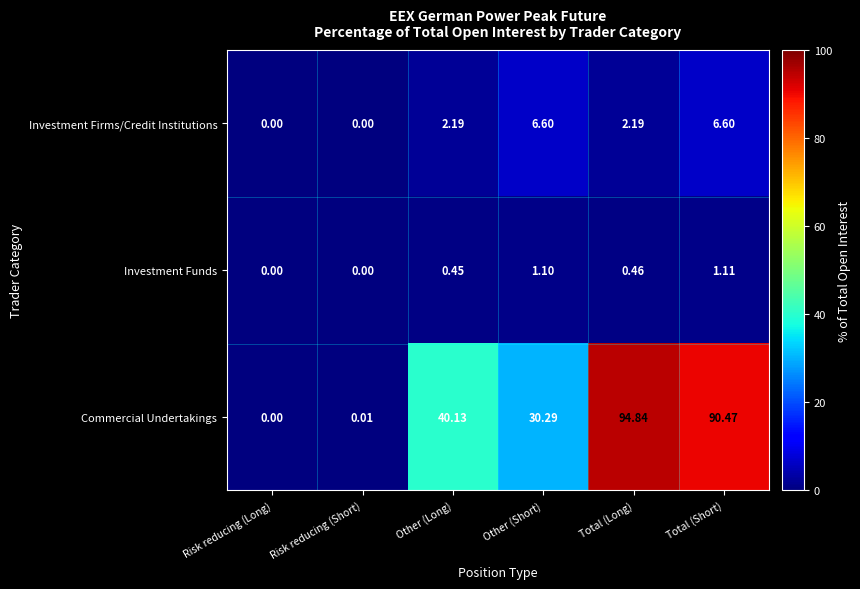

At how many categories does at least one series exceed 63?

2